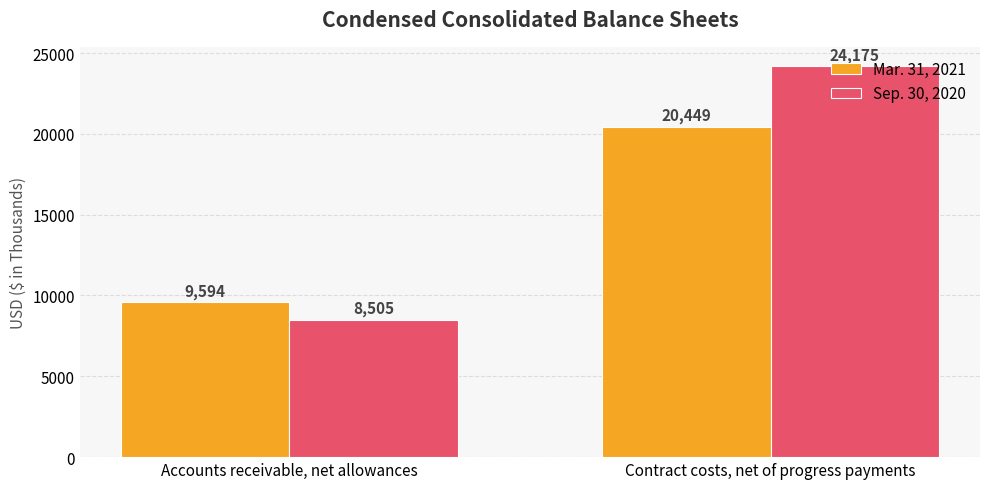

The value of Mar. 31, 2021 at Accounts receivable, net allowances is 9594. True or false?

True